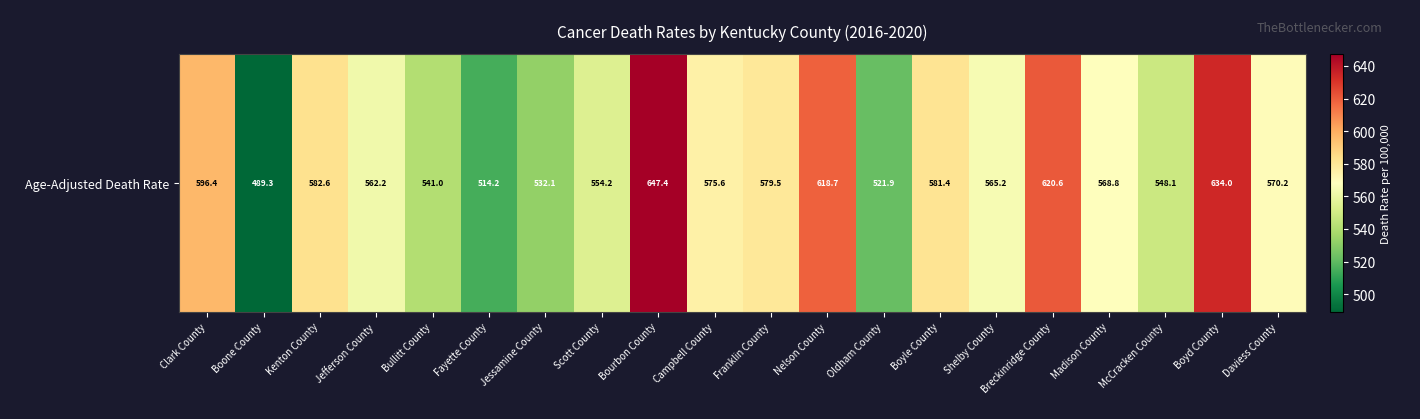

True or false: the data shows 99.7 at Boone County.

False